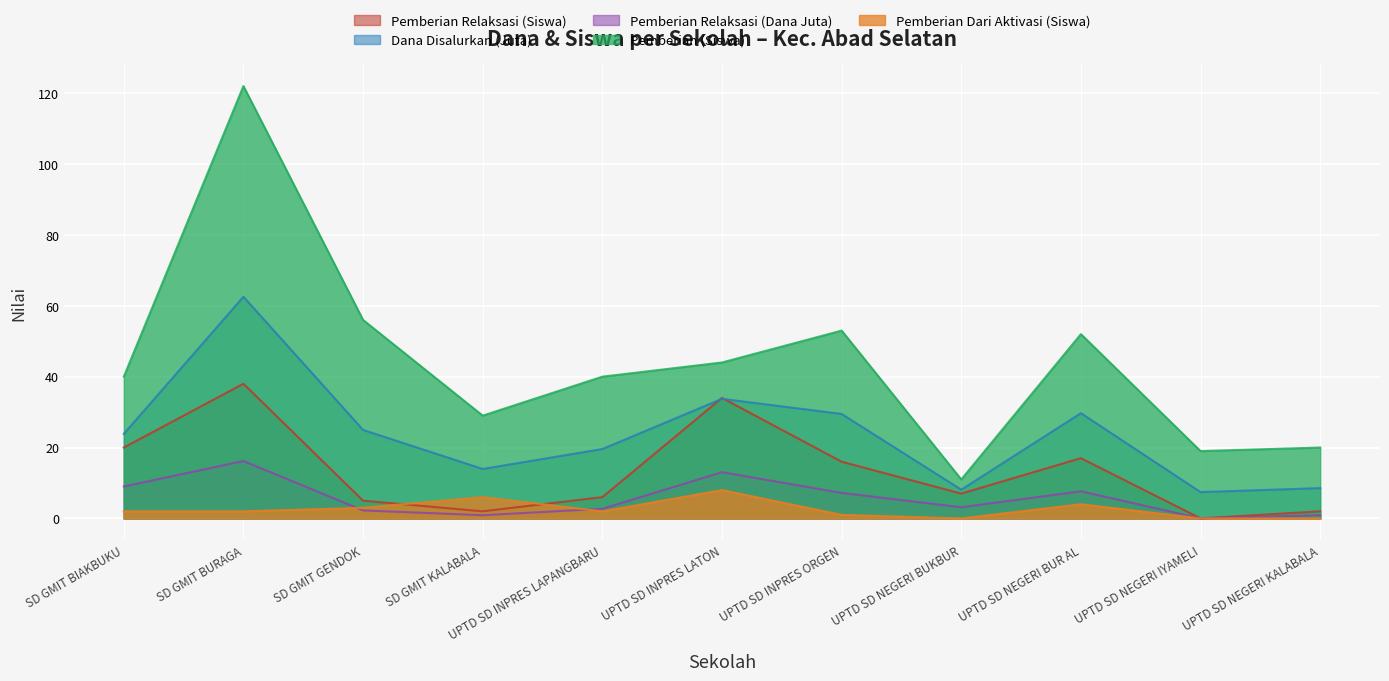

In Dana Disalurkan (Juta), how many points are lower than both neighbors (excluding endpoints)?

3